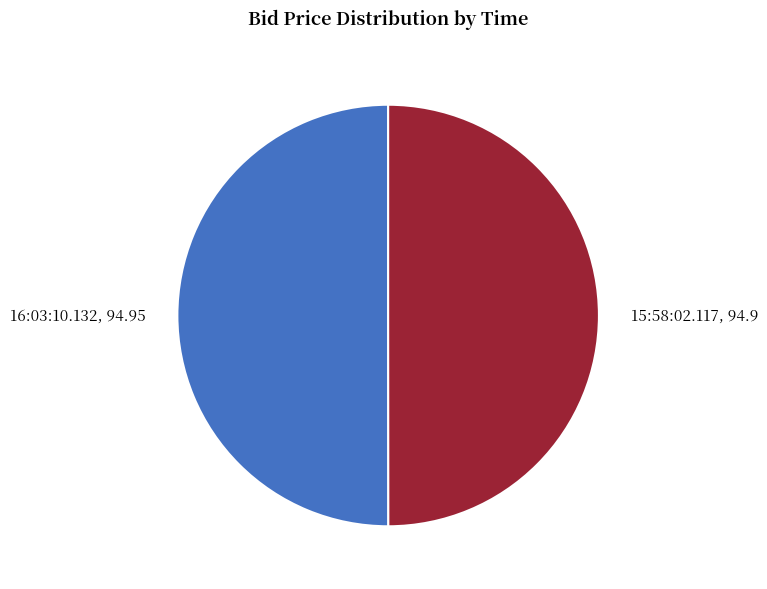

The 15:58:02.117 slice represents 50% of the pie. True or false?

True